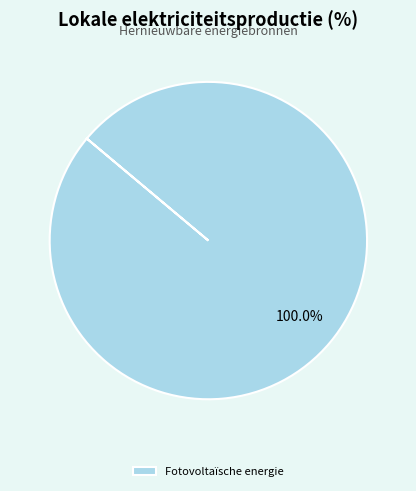

Which slice represents more than half of the pie?

Fotovoltaïsche energie